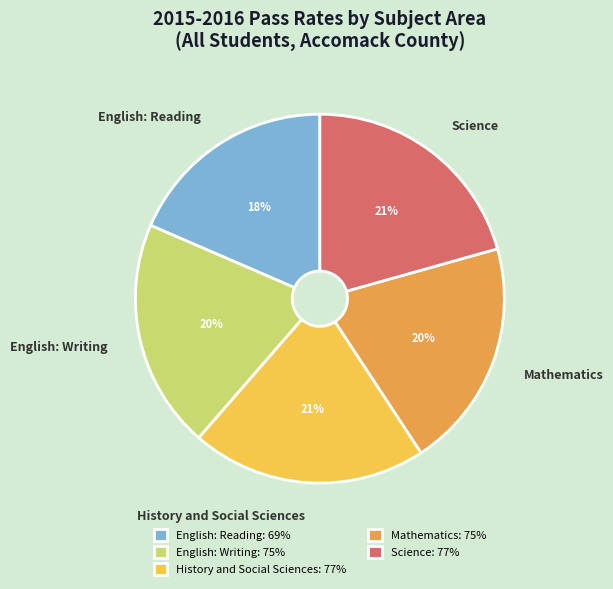

To the nearest percent, what percentage of the pie is Mathematics?

20%